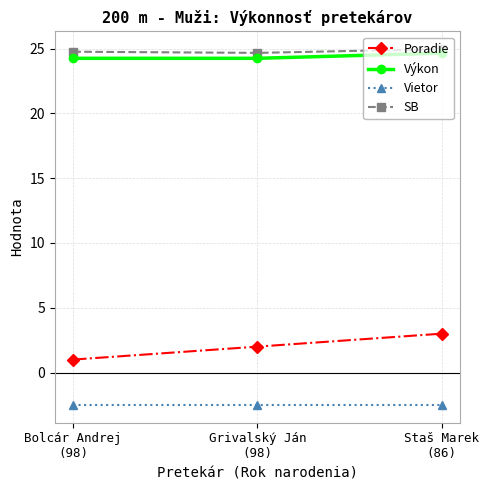

True or false: Výkon has a value of 15.8 at Grivalský Ján
(98).

False